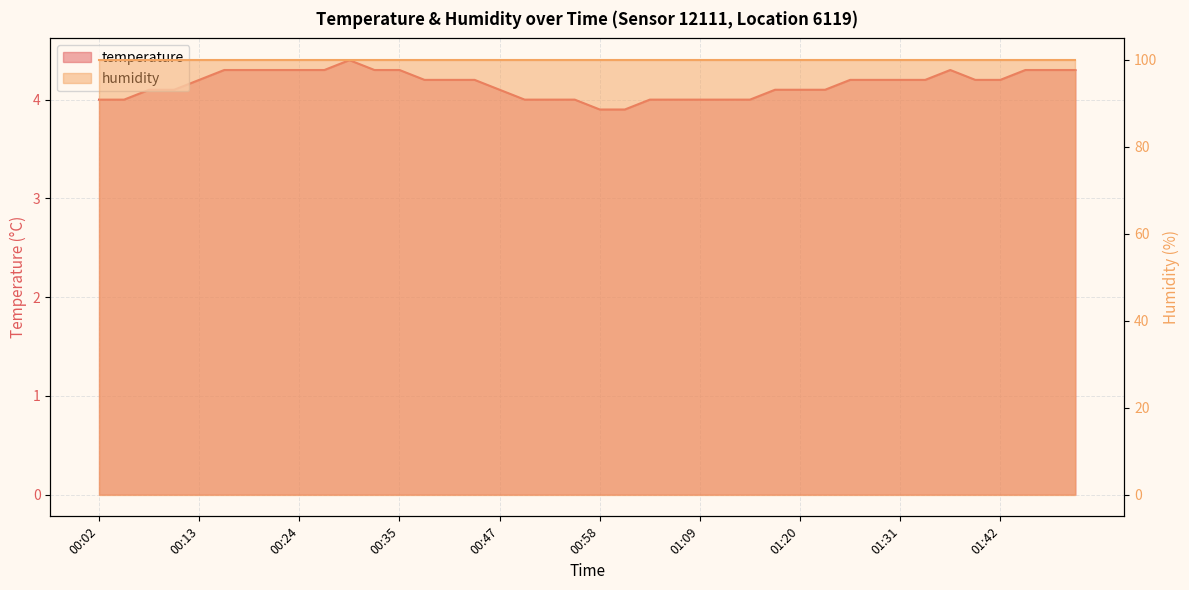

What is the difference between the maximum and minimum values?

0.5